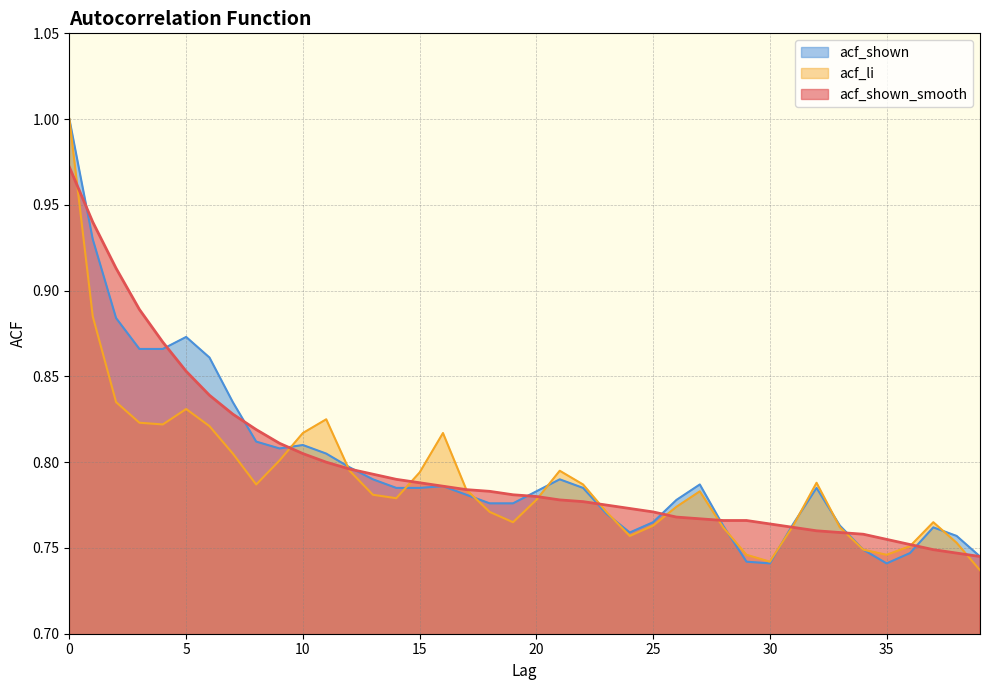

How many categories are shown in the chart?

40